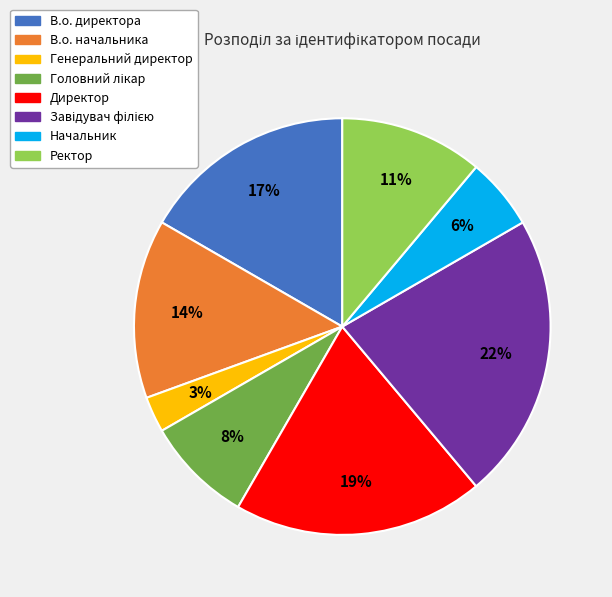

Which has a higher value, В.о. начальника or В.о. директора?

В.о. директора